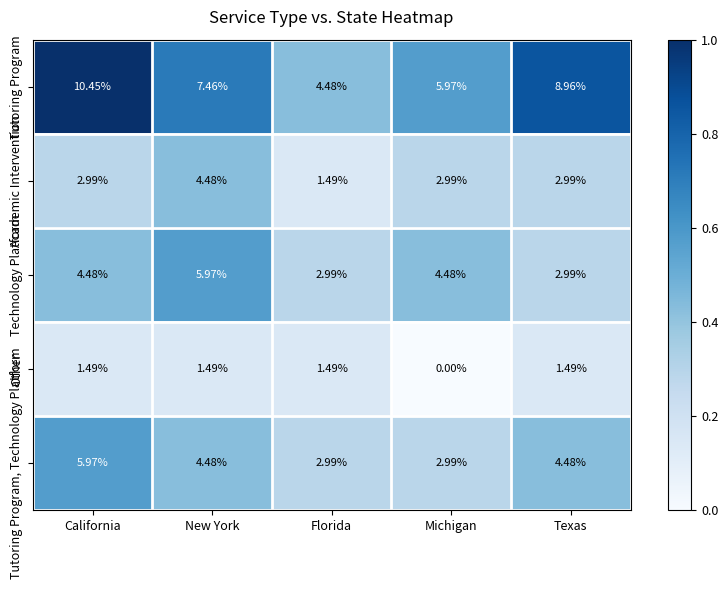

Is the value of Academic Intervention at New York greater than the value of Tutoring Program at California?

No